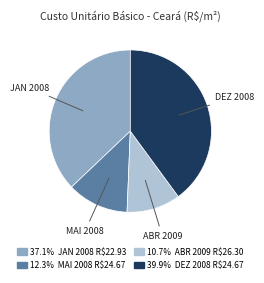

Is there any slice that represents more than half of the pie?

No